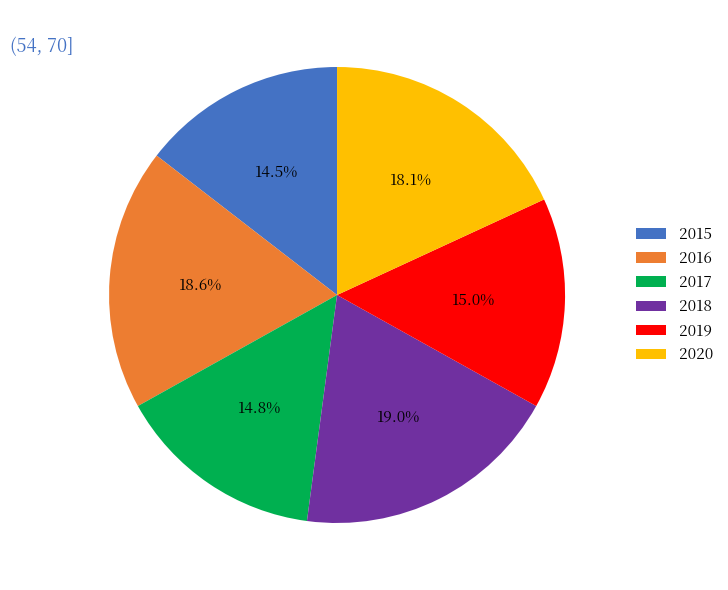

Is 2018 the majority of the pie?

No